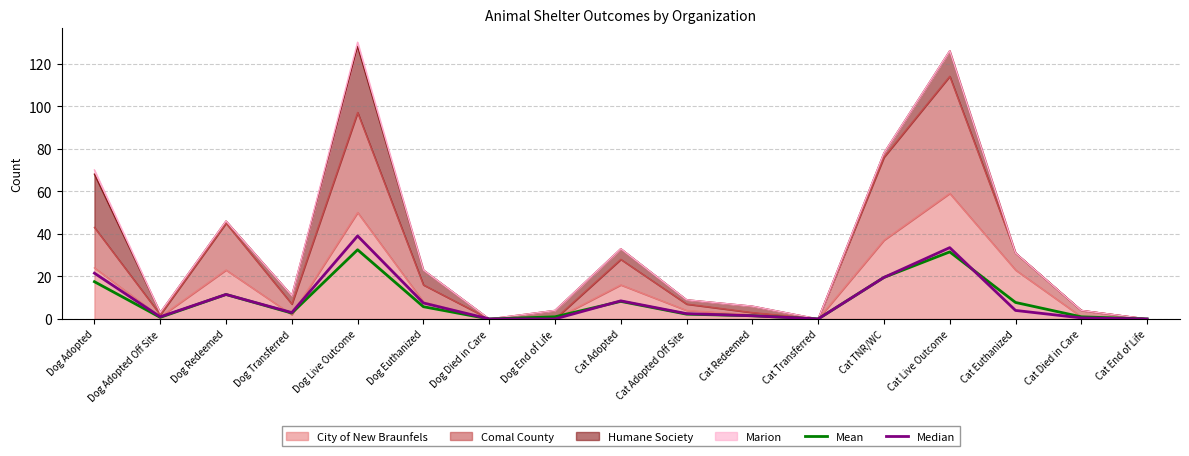

Between which two adjacent categories do Median and Mean first intersect?

Dog End of Life and Cat Adopted